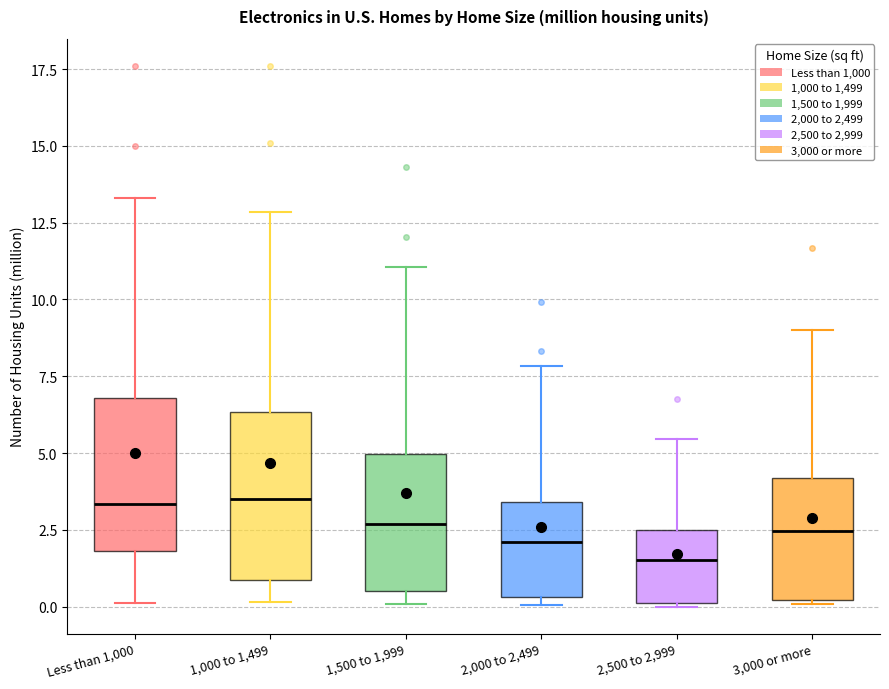

Reading left to right, read every box against the y-axis: the position of its median line, the range the box covers, and the ends of its whiskers. The values are not printed on the chart, so give them approximately, as read against the axis.

Less than 1,000: median 3.5, box 2.0 to 7.0, whiskers 0.0 to 13.5
1,000 to 1,499: median 3.5, box 1.0 to 6.5, whiskers 0.0 to 13.0
1,500 to 1,999: median 2.5, box 0.5 to 5.0, whiskers 0.0 to 11.0
2,000 to 2,499: median 2.0, box 0.5 to 3.5, whiskers 0.0 to 8.0
2,500 to 2,999: median 1.5, box 0.0 to 2.5, whiskers 0.0 to 5.5
3,000 or more: median 2.5, box 0.0 to 4.0, whiskers 0.0 to 9.0